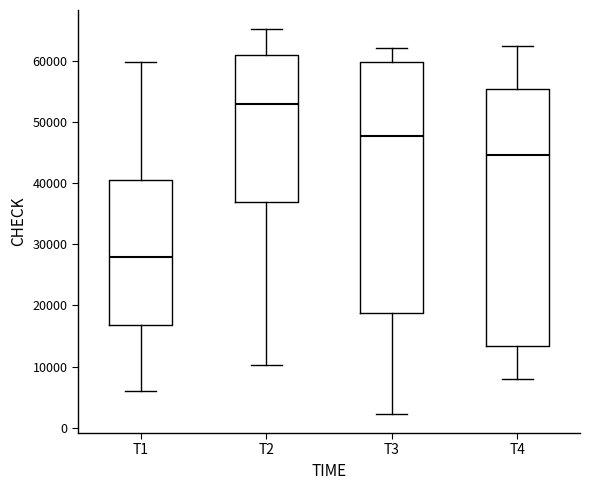

Reading left to right, read every box against the y-axis: the position of its median line, the range the box covers, and the ends of its whiskers. The values are not printed on the chart, so give them approximately, as read against the axis.

T1: median 28000, box 17000 to 41000, whiskers 6000 to 60000
T2: median 53000, box 37000 to 61000, whiskers 10000 to 65000
T3: median 48000, box 19000 to 60000, whiskers 2000 to 62000
T4: median 45000, box 13000 to 55000, whiskers 8000 to 62000